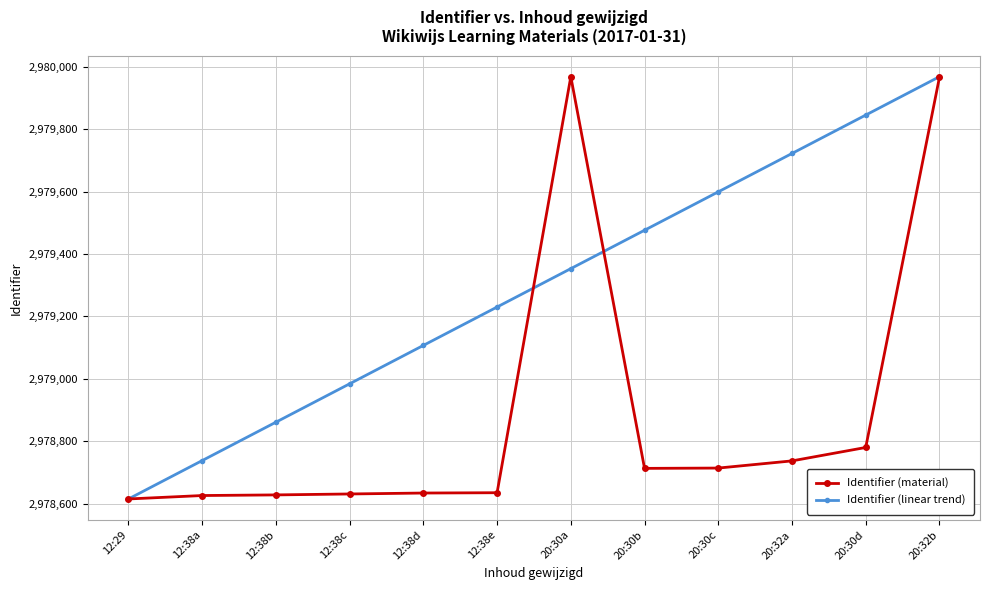

What is the total value across all series at 20:32a?

5958459